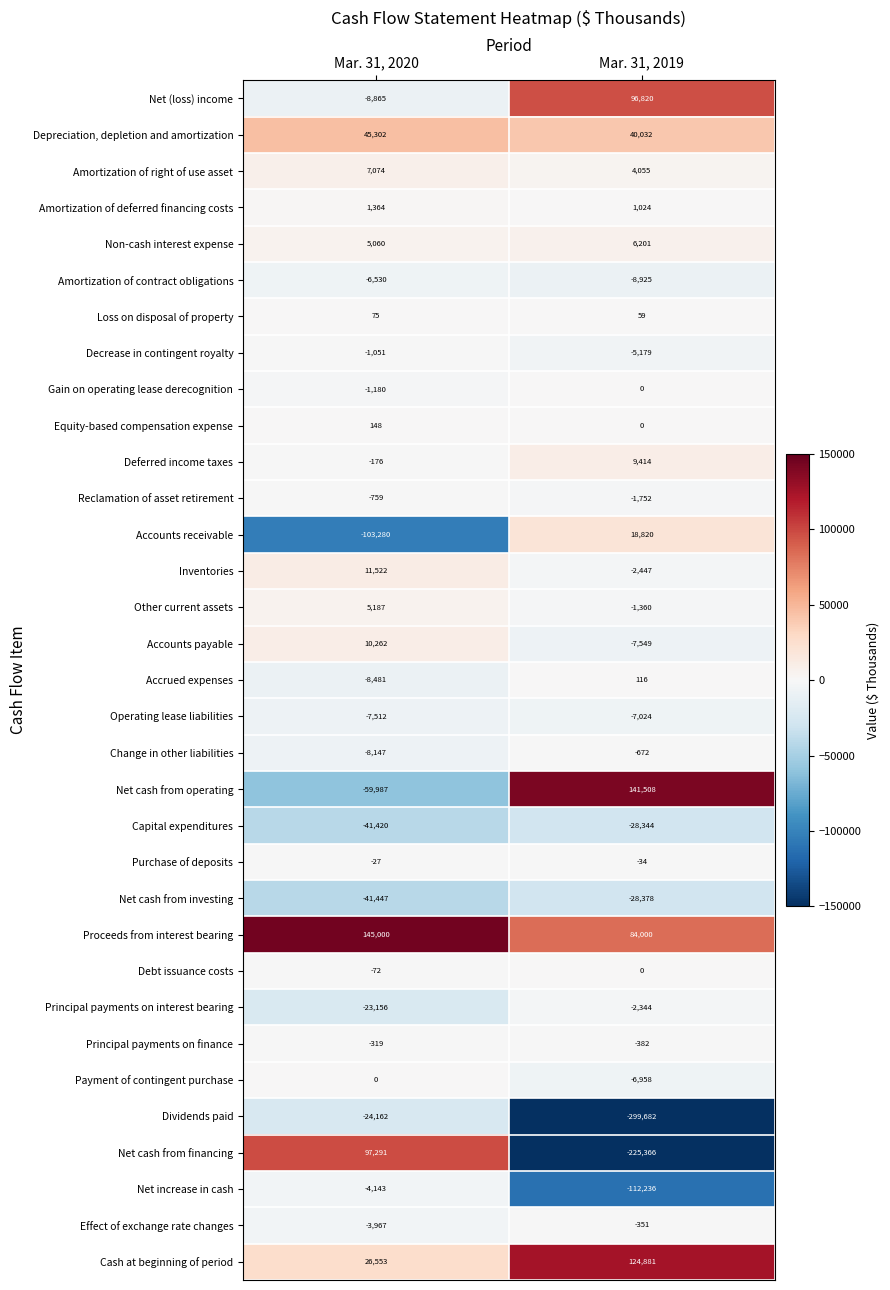

What is the difference between the highest and lowest values at Mar. 31, 2019?

441190